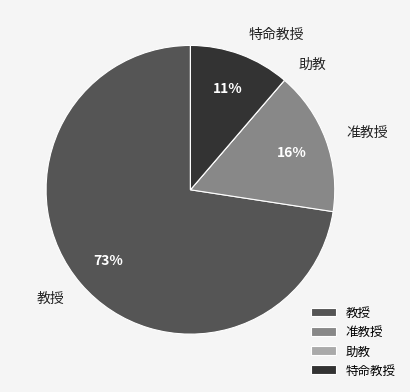

To the nearest percent, what is the difference between the 特命教授 and 准教授 slice percentages?

5%